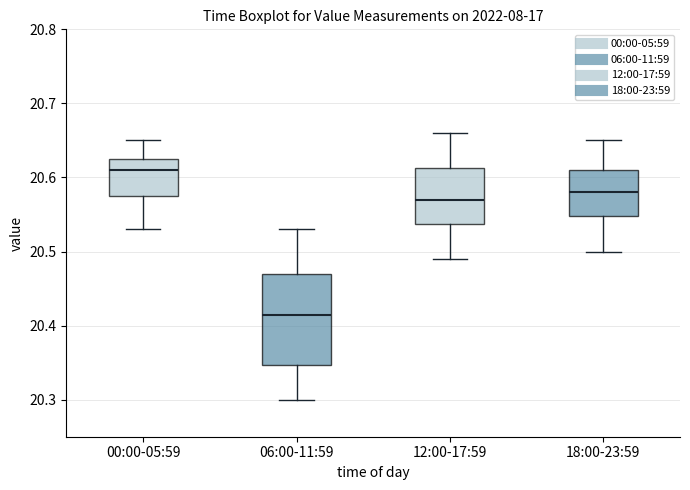

Where does the median line of the box for 06:00-11:59 sit on the y-axis? The values are not printed on the chart, so give them approximately, as read against the axis.

20.42